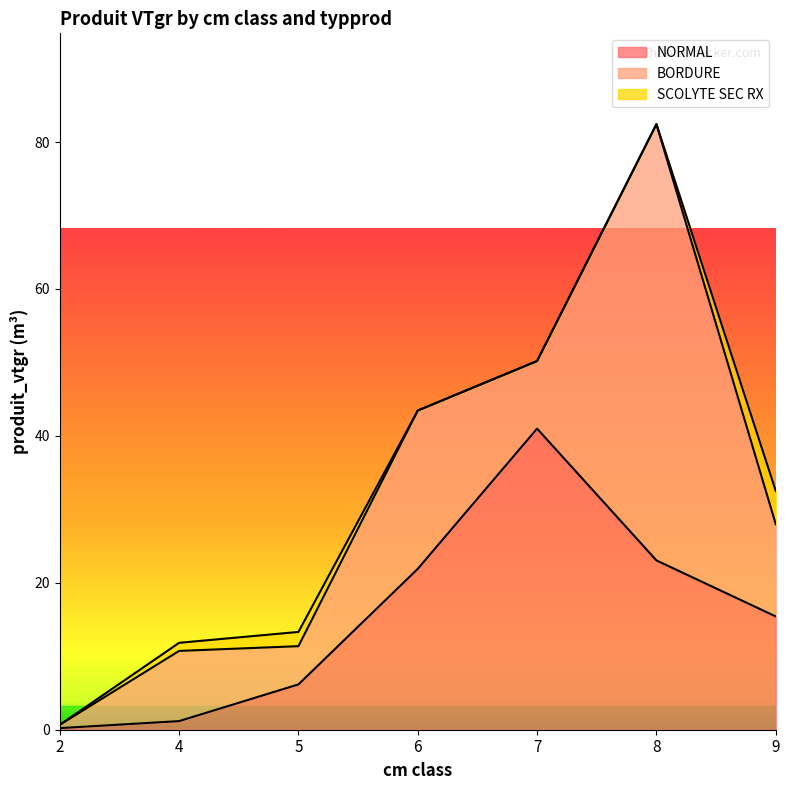

At which label does BORDURE reach its peak?

8